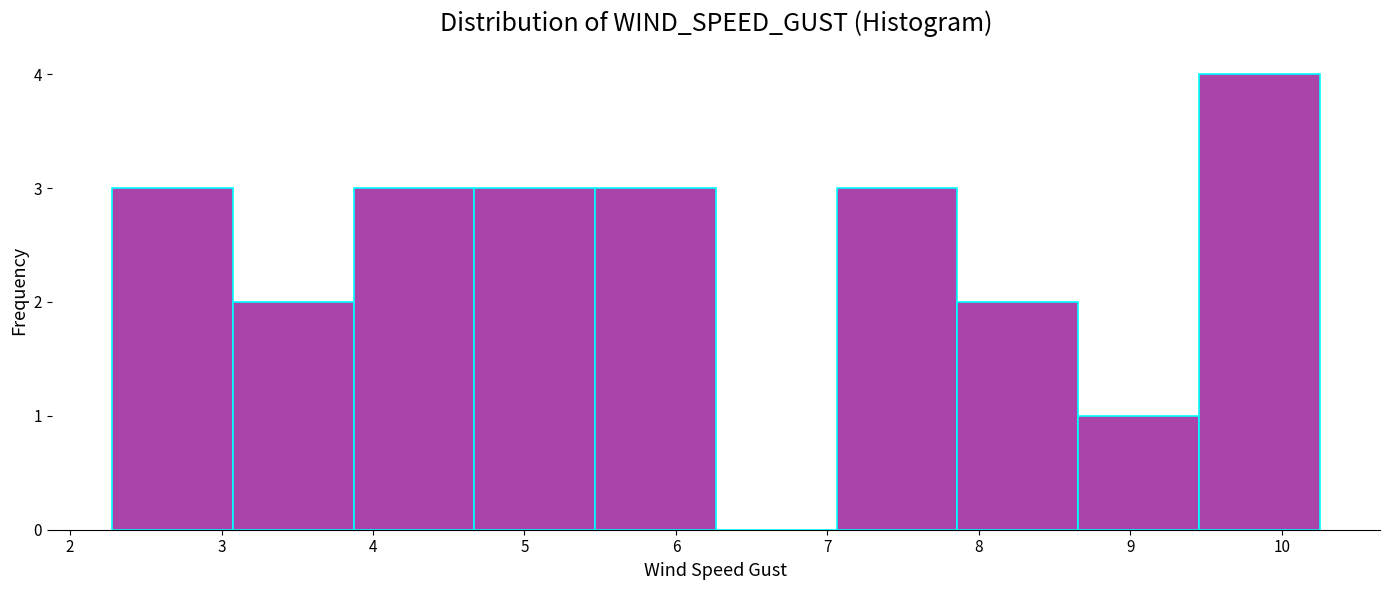

Reading left to right, list every bar in this chart as the range it spans on the x-axis followed by its height. Neither the bar edges nor the heights are printed on the chart, so give them approximately, as read against the axes.

2.3 to 3.1: 3
3.1 to 3.9: 2
3.9 to 4.7: 3
4.7 to 5.5: 3
5.5 to 6.3: 3
6.3 to 7.1: 0
7.1 to 7.9: 3
7.9 to 8.7: 2
8.7 to 9.5: 1
9.5 to 10.3: 4